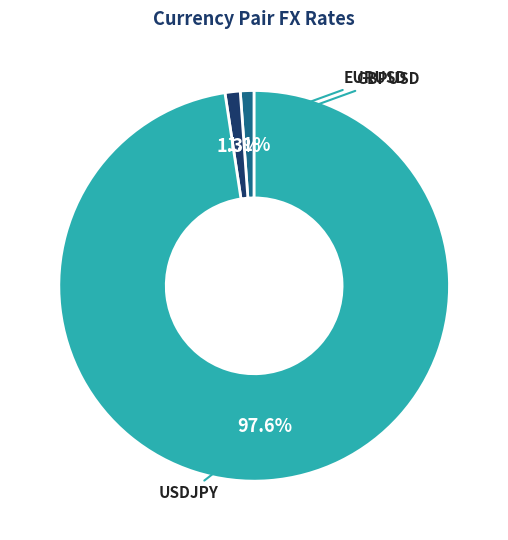

Is there any slice that represents more than half of the pie?

Yes